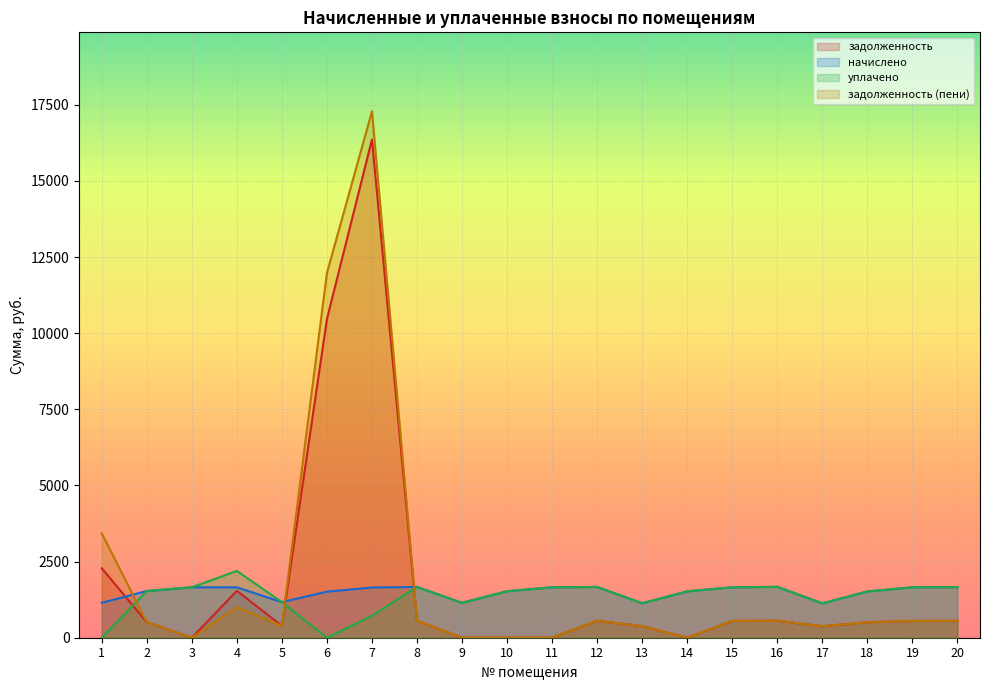

Reading left to right, transcribe all the data shown in this chart.

задолженность: 1=2280.0	2=511.3	3=0.0	4=1540.2	5=390.8	6=10468.1	7=16363.0	8=555.5	9=0.0	10=0.0	11=0.0	12=555.5	13=377.3	14=0.0	15=551.8	16=557.9	17=376.1	18=506.4	19=551.8	20=554.6
начислено: 1=1146.7	2=1533.8	3=1655.5	4=1655.5	5=1168.8	6=1511.7	7=1648.1	8=1666.5	9=1146.7	10=1526.4	11=1655.5	12=1666.5	13=1131.9	14=1522.7	15=1655.5	16=1670.2	17=1128.2	18=1519.0	19=1655.5	20=1662.8
уплачено: 1=0.0	2=1533.8	3=1655.5	4=2193.4	5=1168.8	6=0.0	7=724.1	8=1666.5	9=1146.7	10=1526.4	11=1655.5	12=1666.5	13=1132.0	14=1522.7	15=1655.5	16=1670.2	17=1128.2	18=1519.0	19=1655.5	20=1662.8
задолженность (пени): 1=3426.7	2=511.3	3=0.0	4=1002.2	5=390.8	6=11979.8	7=17286.9	8=555.5	9=0.0	10=0.0	11=0.0	12=555.5	13=377.2	14=0.0	15=551.8	16=557.9	17=376.1	18=506.4	19=551.8	20=554.6